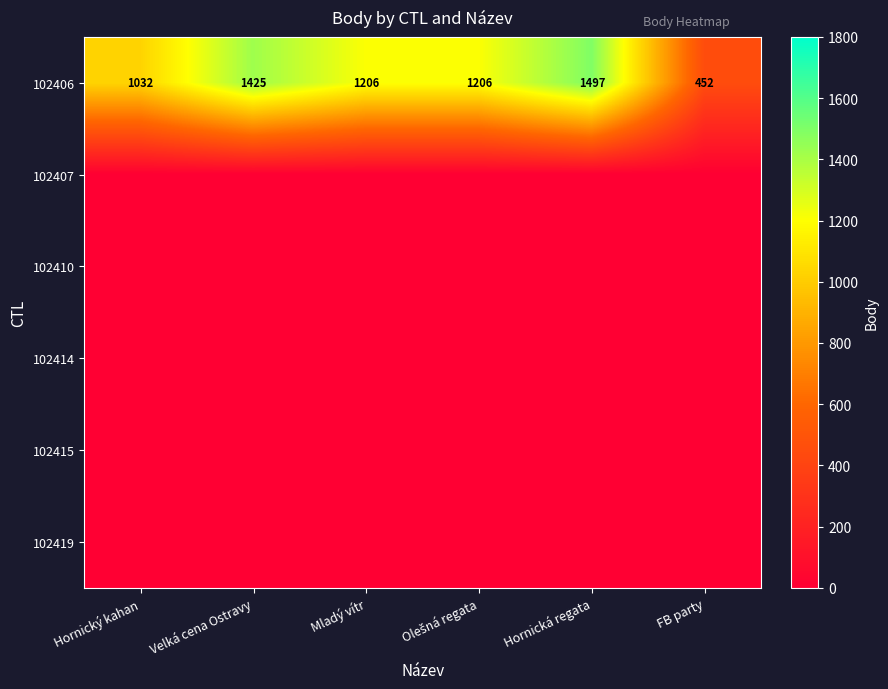

What is the maximum value for 102406?

1497